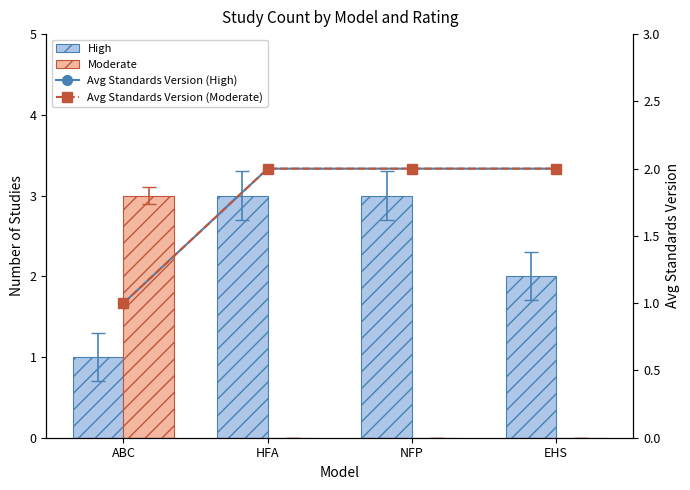

What is the sum of the Avg Standards Version (High) values at ABC and NFP?

3